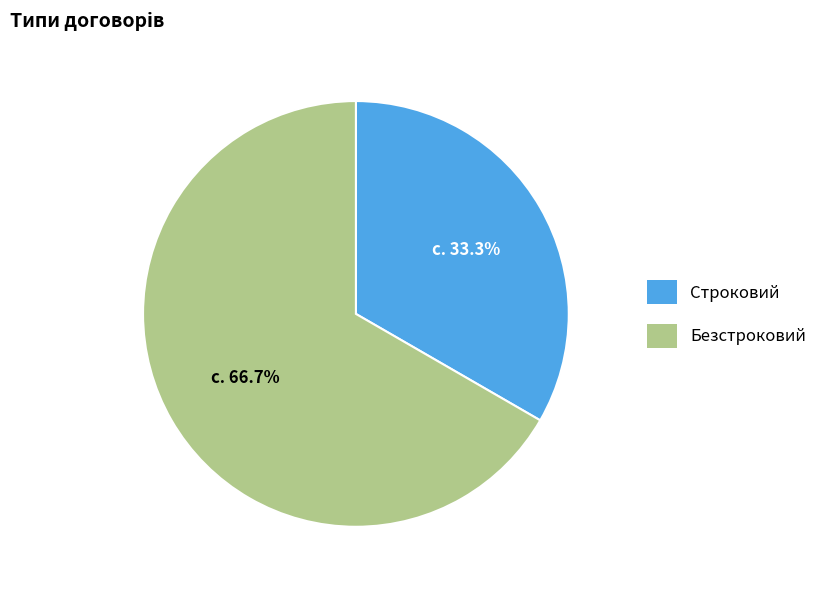

Is it true that Строковий is 33% of the pie?

True